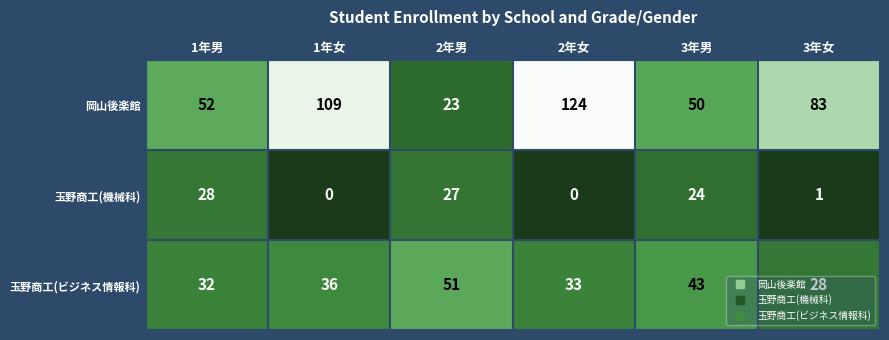

List the series in order of their peak value, lowest first.

玉野商工(機械科), 玉野商工(ビジネス情報科), 岡山後楽館